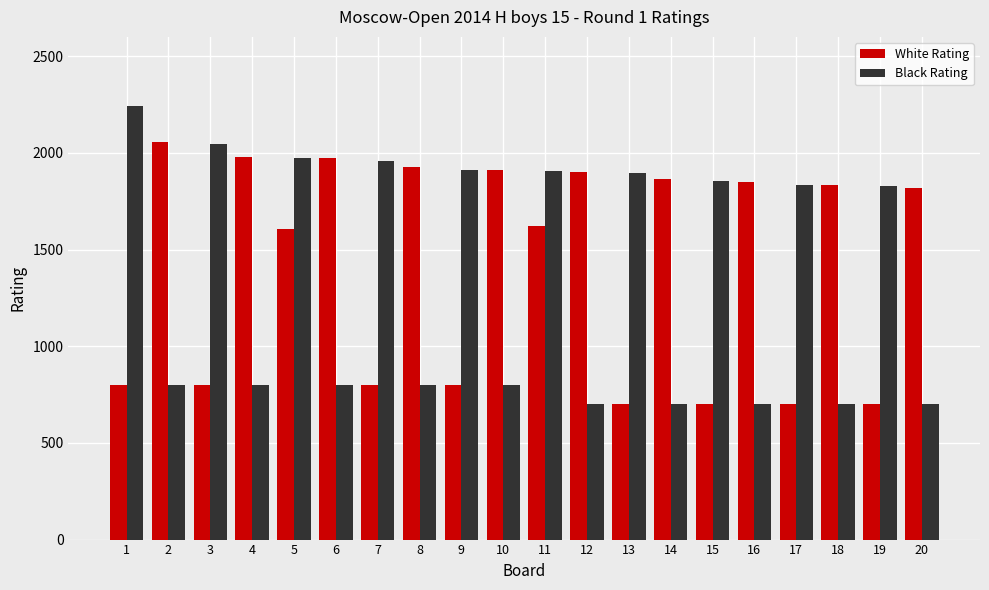

At how many categories does at least one series exceed 1689?

20